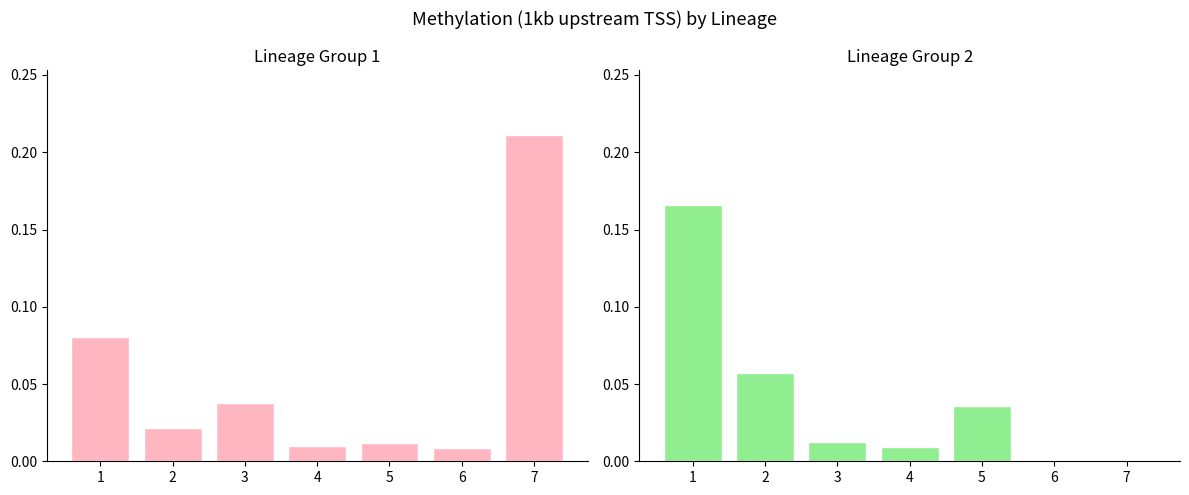

Reading left to right, what are all the values shown in this chart?

Mean Methylation (Group 1): 0.1	0.0	0.0	0.0	0.0	0.0	0.2
Mean Methylation (Group 2): 0.2	0.1	0.0	0.0	0.0	0.0	0.0